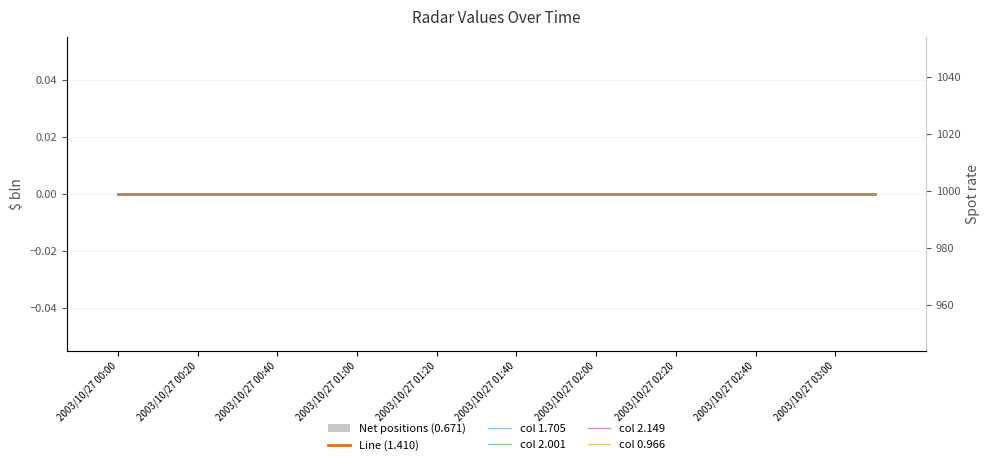

Reading right to left, transcribe all the data shown in this chart.

Net positions (0.671): 0	0	0	0	0	0	0	0	0	0	0	0	0	0	0	0	0	0	0	0
Line (1.410): 999	999	999	999	999	999	999	999	999	999	999	999	999	999	999	999	999	999	999	999
col 1.705: 999	999	999	999	999	999	999	999	999	999	999	999	999	999	999	999	999	999	999	999
col 2.001: 999	999	999	999	999	999	999	999	999	999	999	999	999	999	999	999	999	999	999	999
col 2.149: 999	999	999	999	999	999	999	999	999	999	999	999	999	999	999	999	999	999	999	999
col 0.966: 999	999	999	999	999	999	999	999	999	999	999	999	999	999	999	999	999	999	999	999